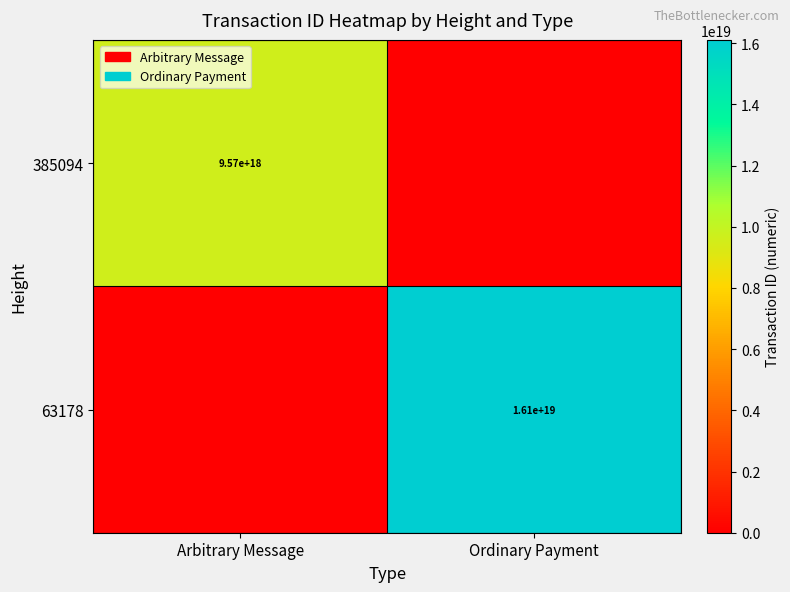

Is the value of 385094 at Arbitrary Message greater than the value of 63178 at Ordinary Payment?

No